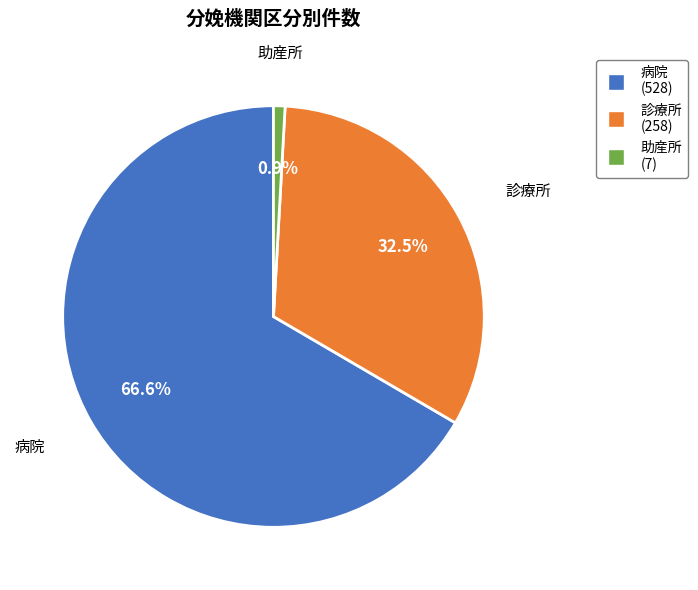

Approximately how many times larger is the value at 診療所 compared to 助産所?

36.9